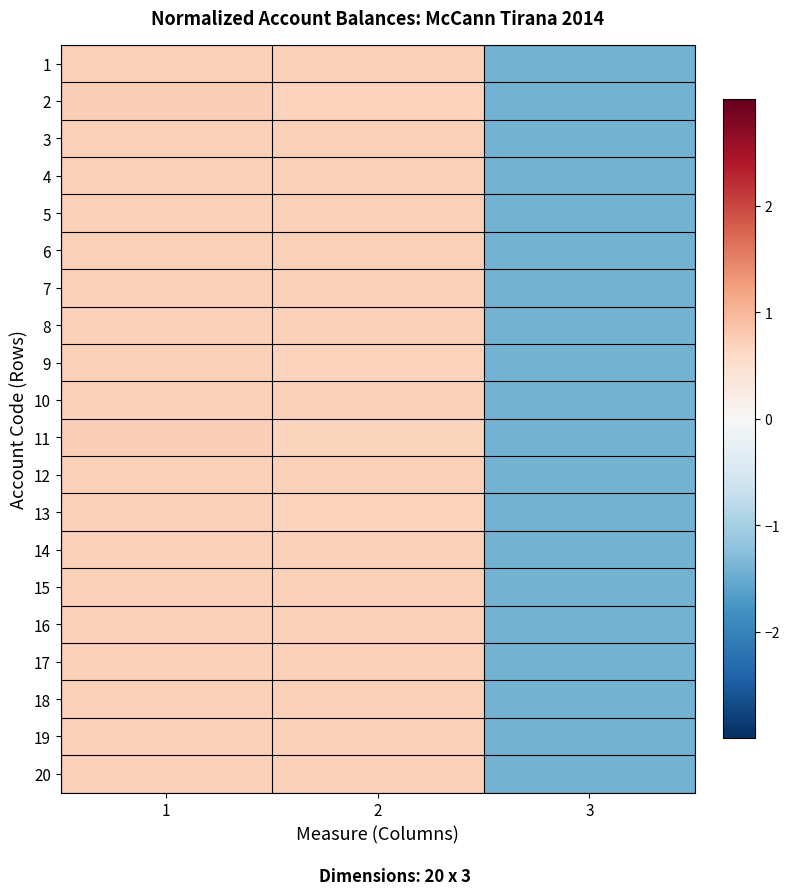

Rank the series by their maximum value, from highest to lowest.

11, 2, 9, 13, 14, 6, 20, 8, 3, 1, 5, 7, 10, 16, 18, 4, 12, 15, 17, 19